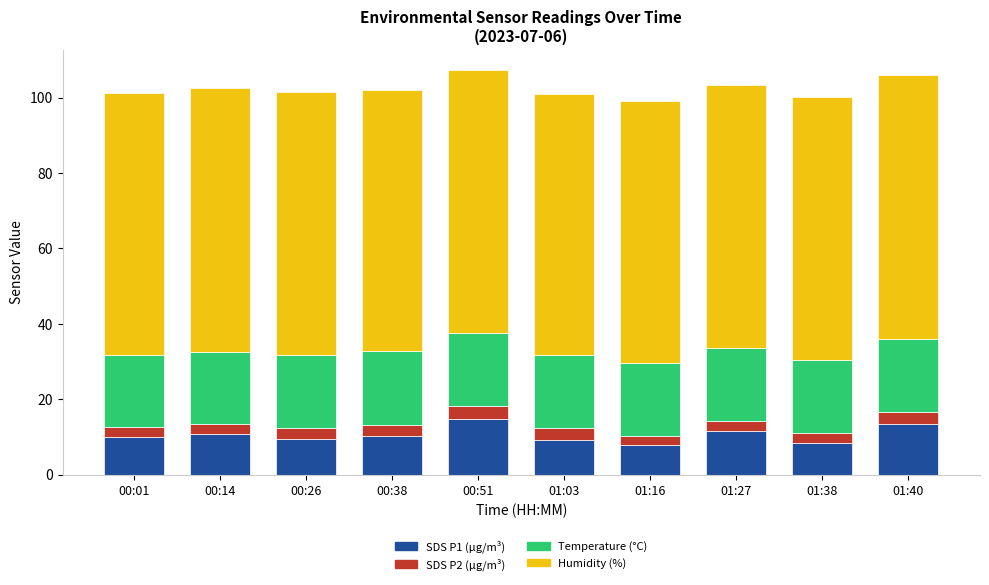

What is the total value across all series at 00:26?

101.4